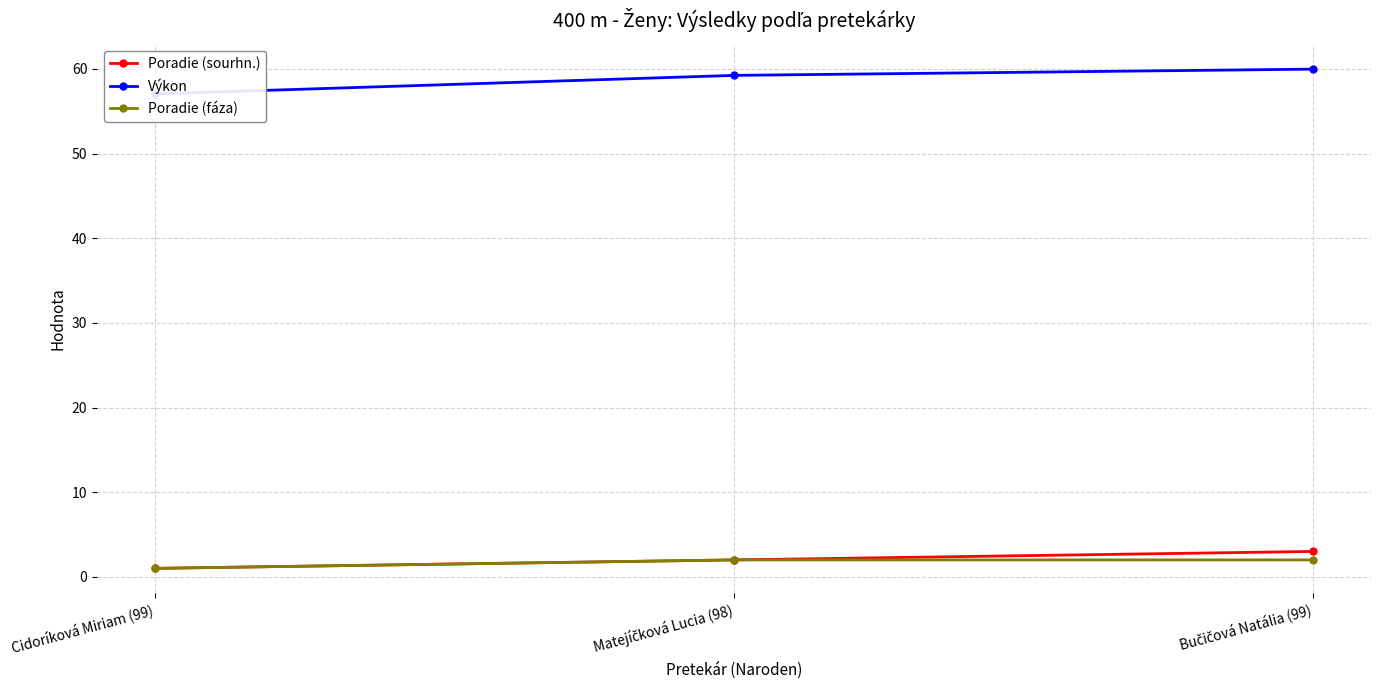

List the series in order of their peak value, lowest first.

Poradie (fáza), Poradie (sourhn.), Výkon